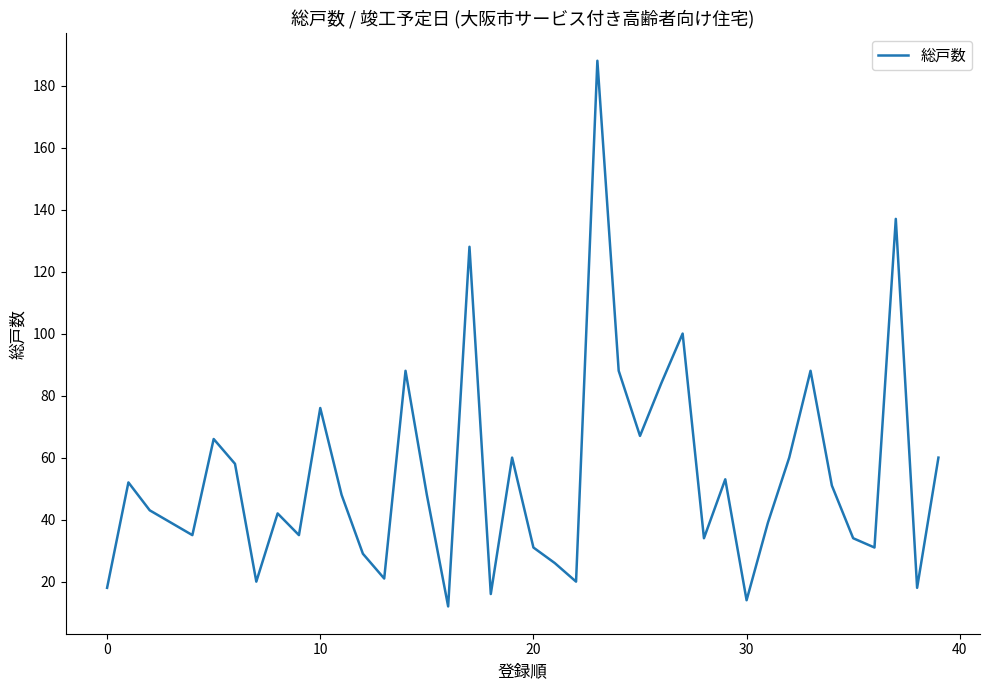

How many values are below 48?

20